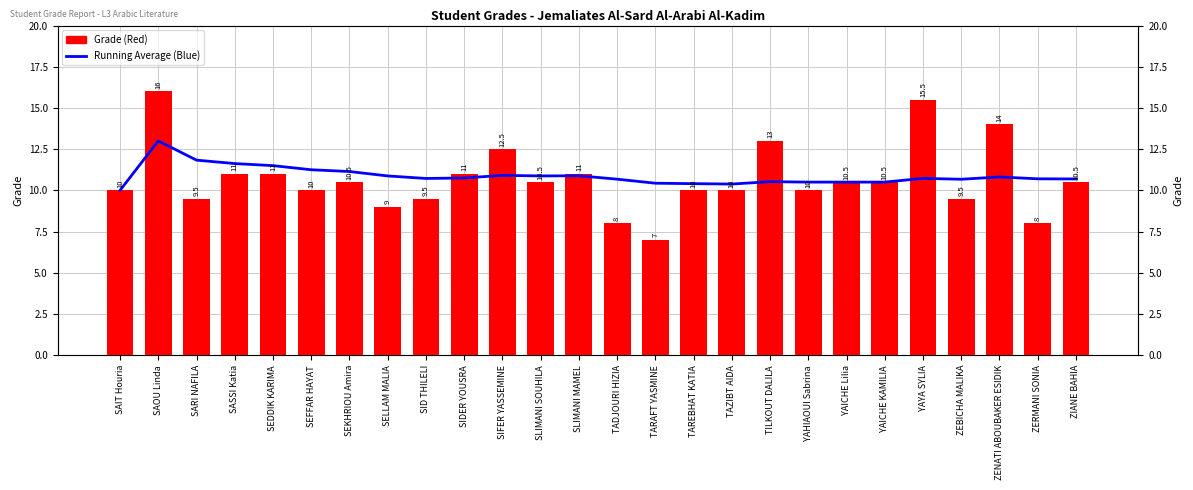

At which category is the sum across all series the highest?

SAOU Linda